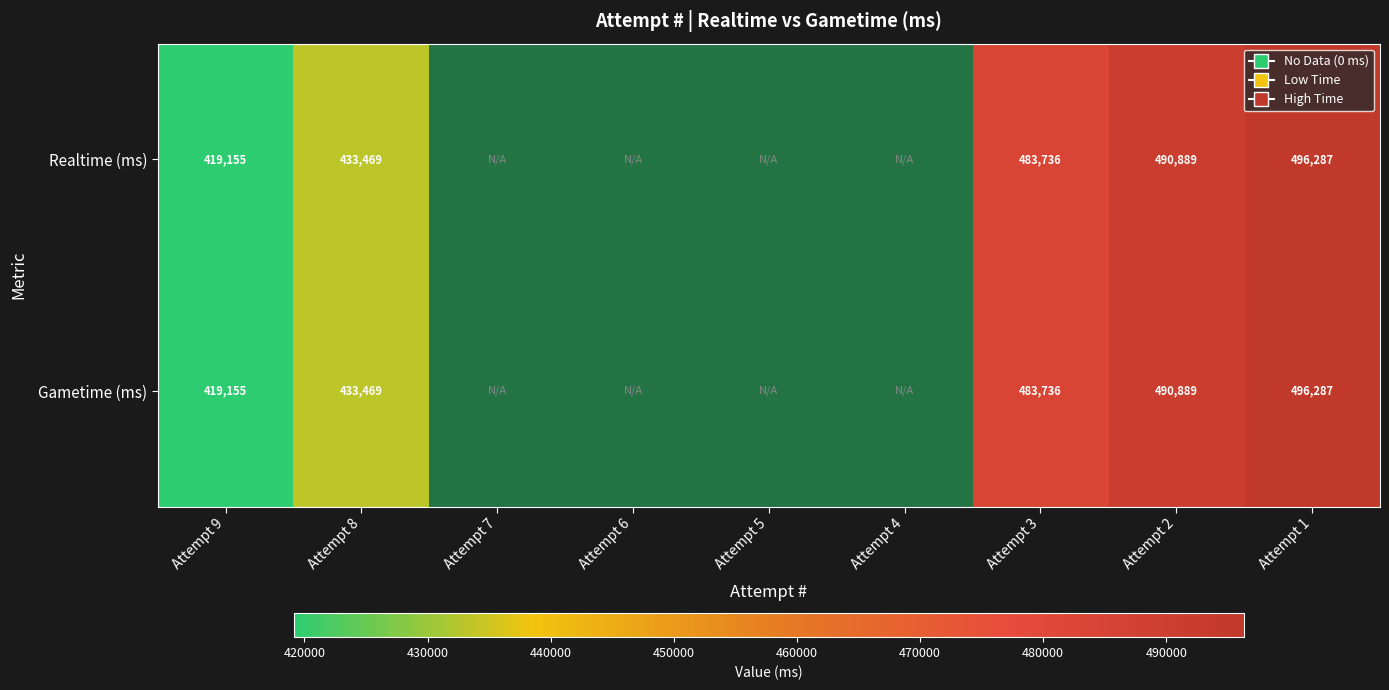

Is the value of Realtime (ms) at Attempt 3 greater than the value of Gametime (ms) at Attempt 9?

Yes